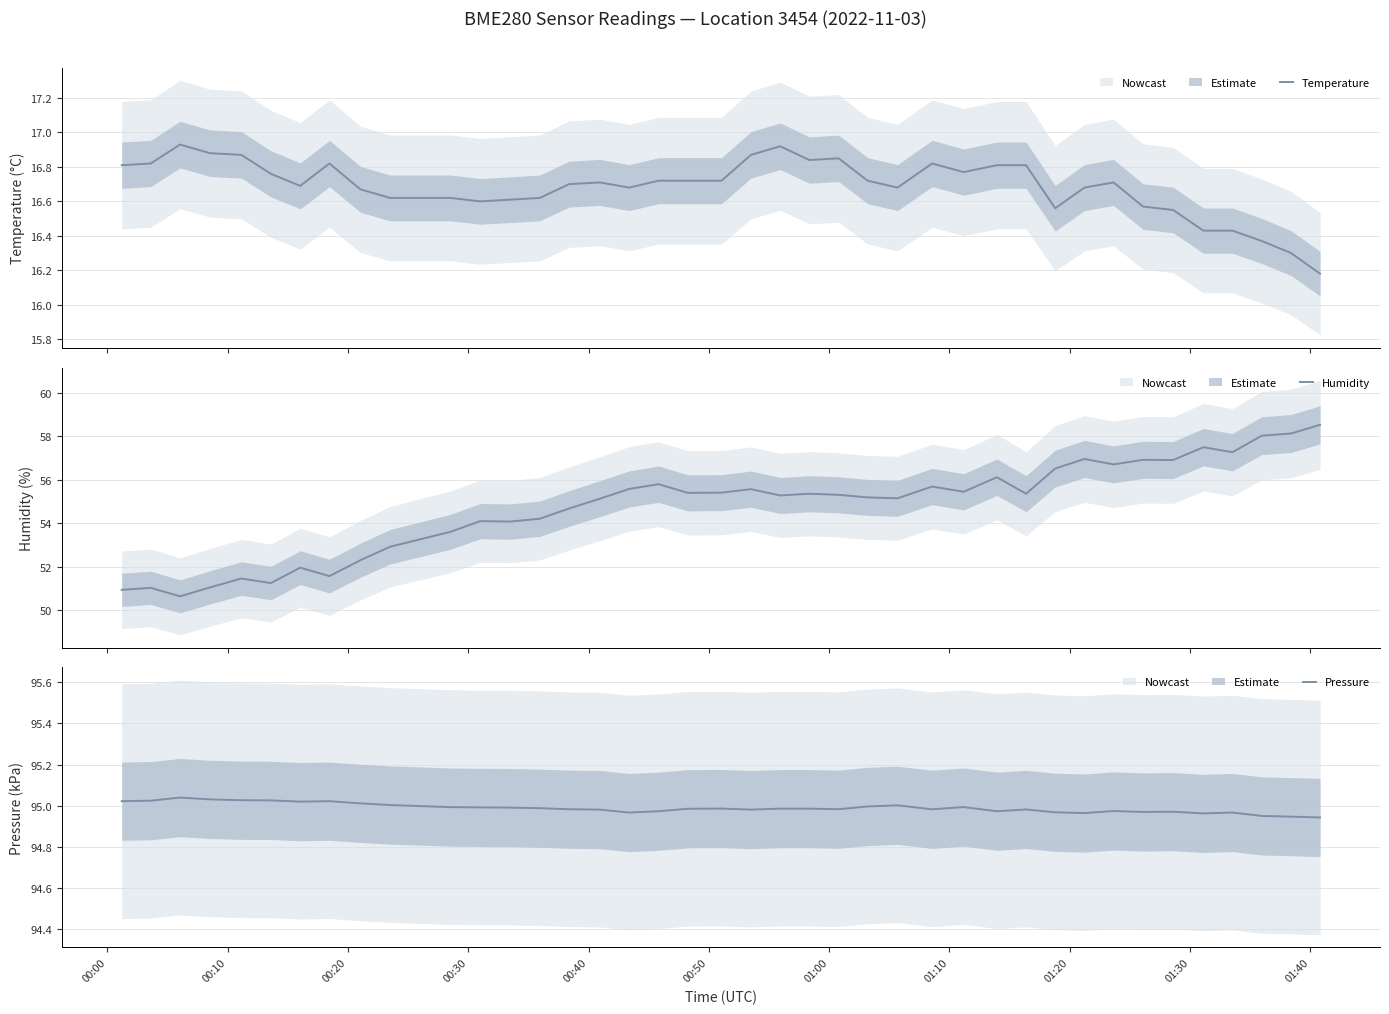

What is the value of the Pressure point at the 5th from the left?

95.0